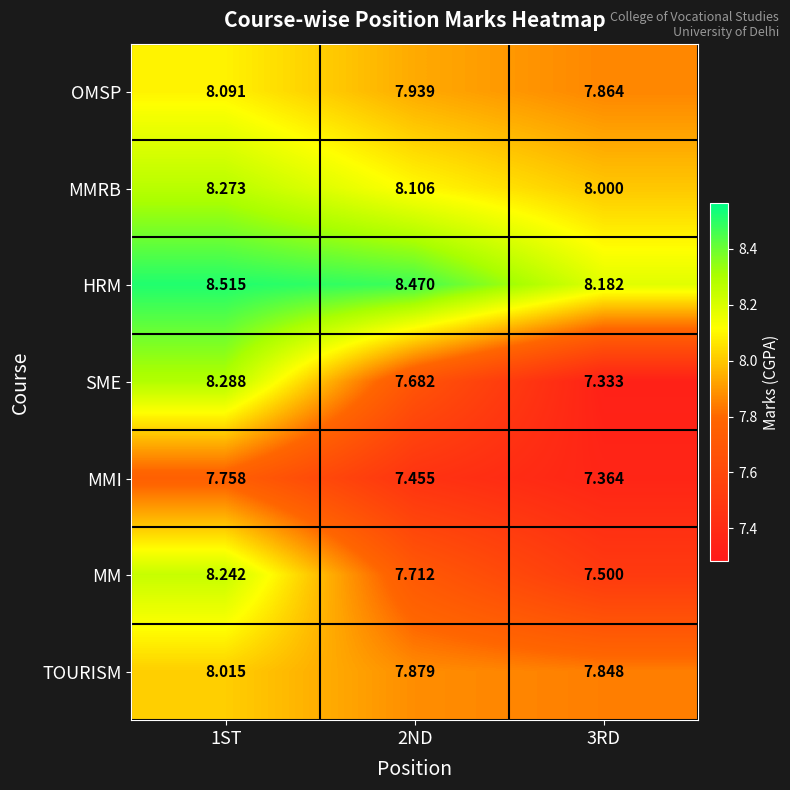

Which series changed the most between 1ST and 3RD?

SME